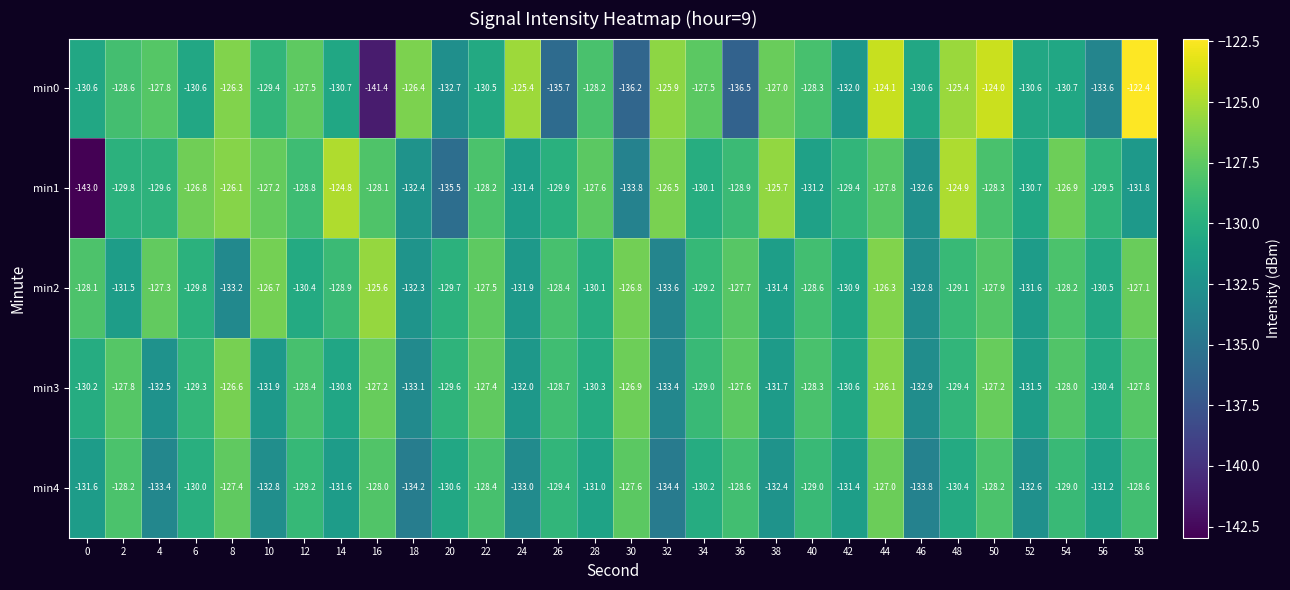

What is the total value across all series at 16?

-650.3